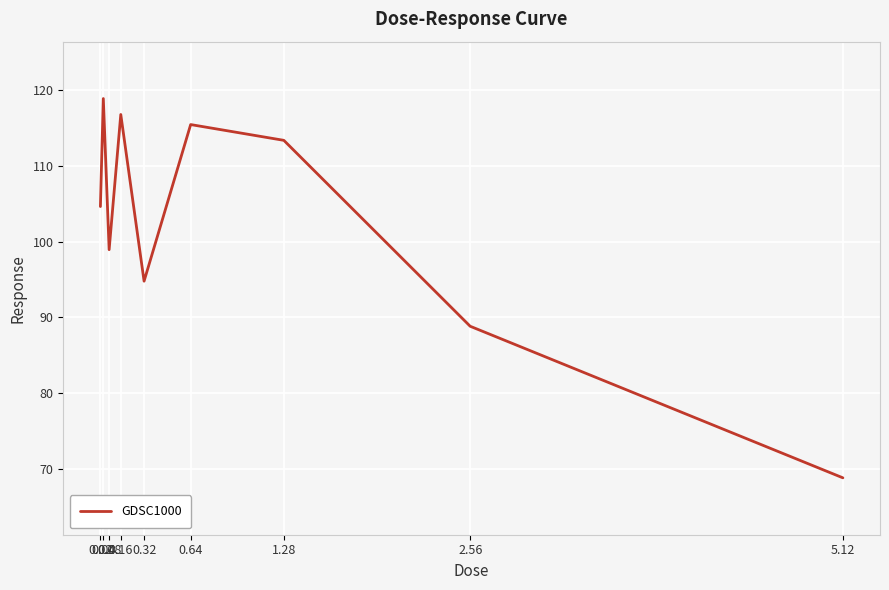

What value does the data have at 0.16?

116.8